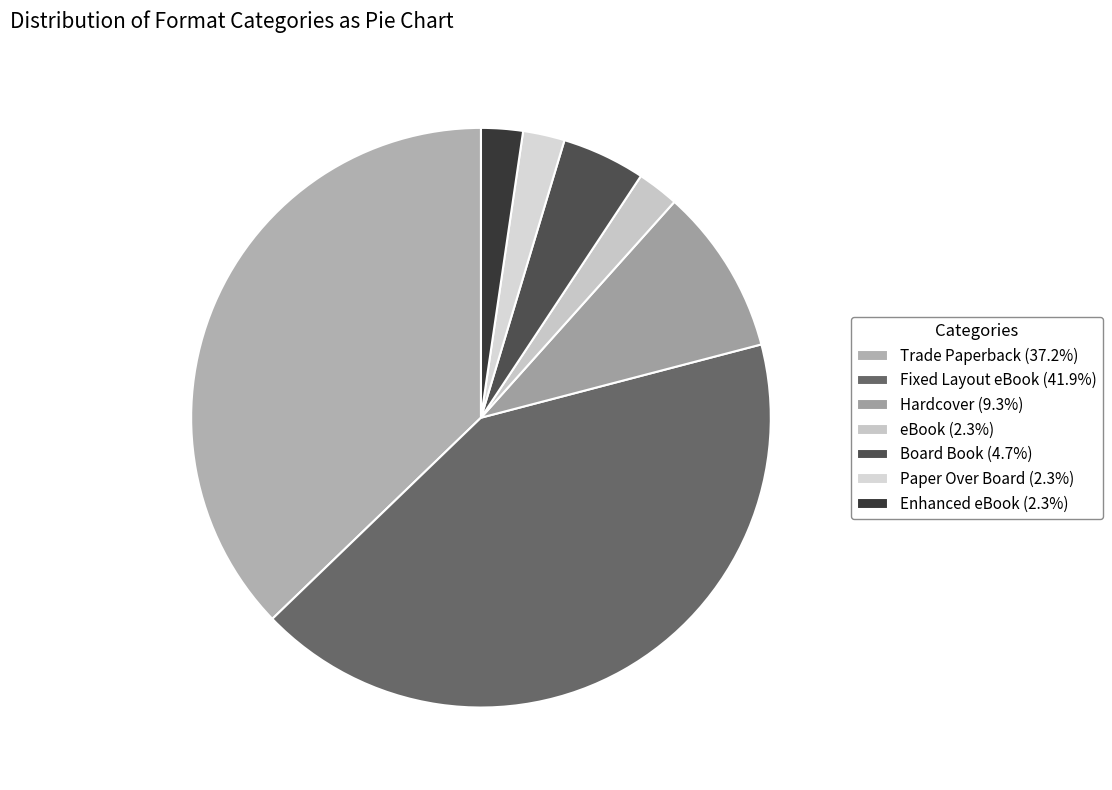

Which slice is the smallest?

eBook